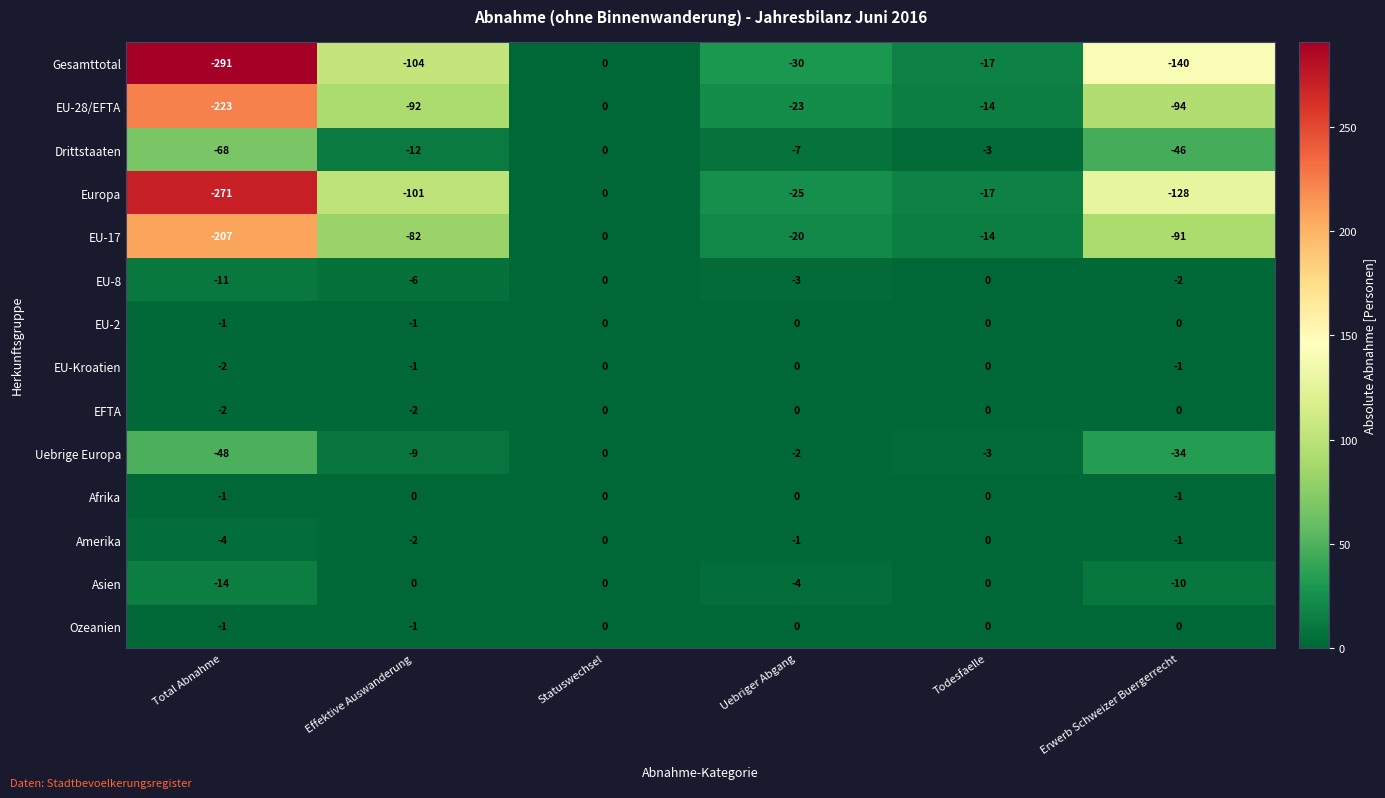

At which category is the sum across all series the highest?

Statuswechsel